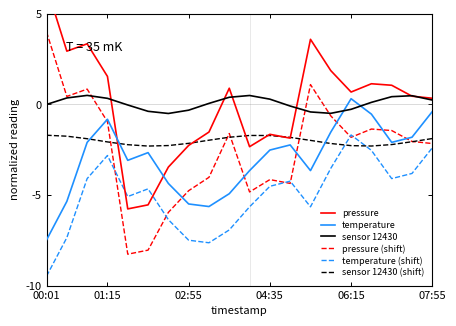

What is the greatest value displayed?

6.5